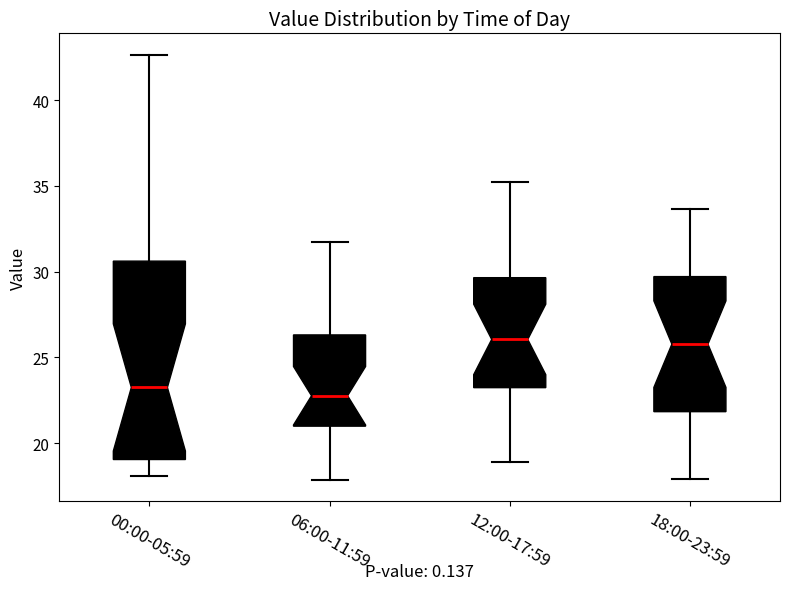

Reading left to right, transcribe this box plot: for each box, give where its median line is, the range the box spans, and where its two whiskers end, as read against the y-axis. The values are not printed on the chart, so give them approximately, as read against the axis.

00:00-05:59: median 23.5, box 19.0 to 30.5, whiskers 18.0 to 42.5
06:00-11:59: median 23.0, box 21.0 to 26.5, whiskers 18.0 to 32.0
12:00-17:59: median 26.0, box 23.0 to 29.5, whiskers 19.0 to 35.0
18:00-23:59: median 26.0, box 22.0 to 29.5, whiskers 18.0 to 33.5